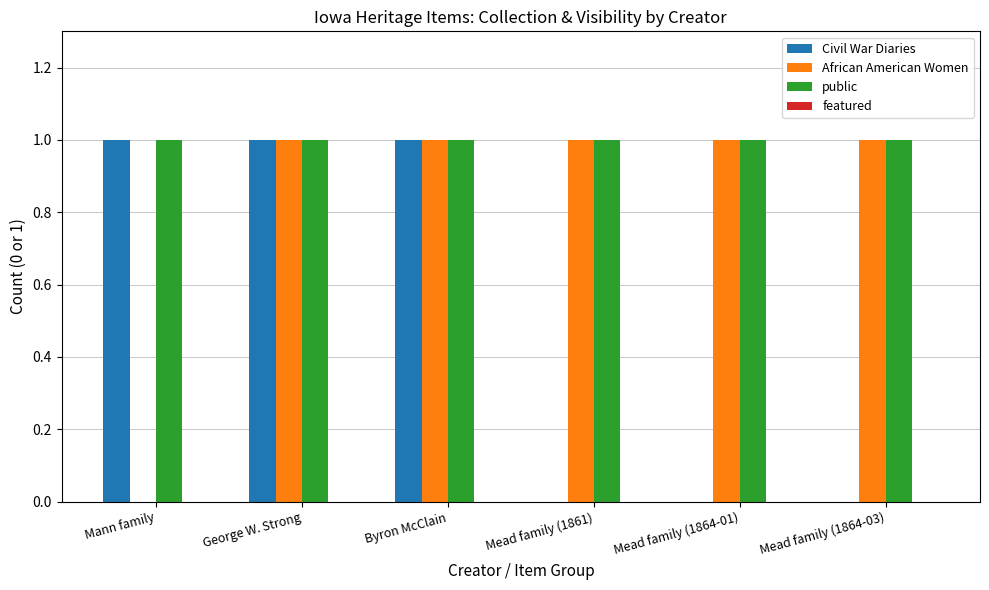

What is the difference between the Civil War Diaries values at Mead family (1864-01) and Mann family?

1